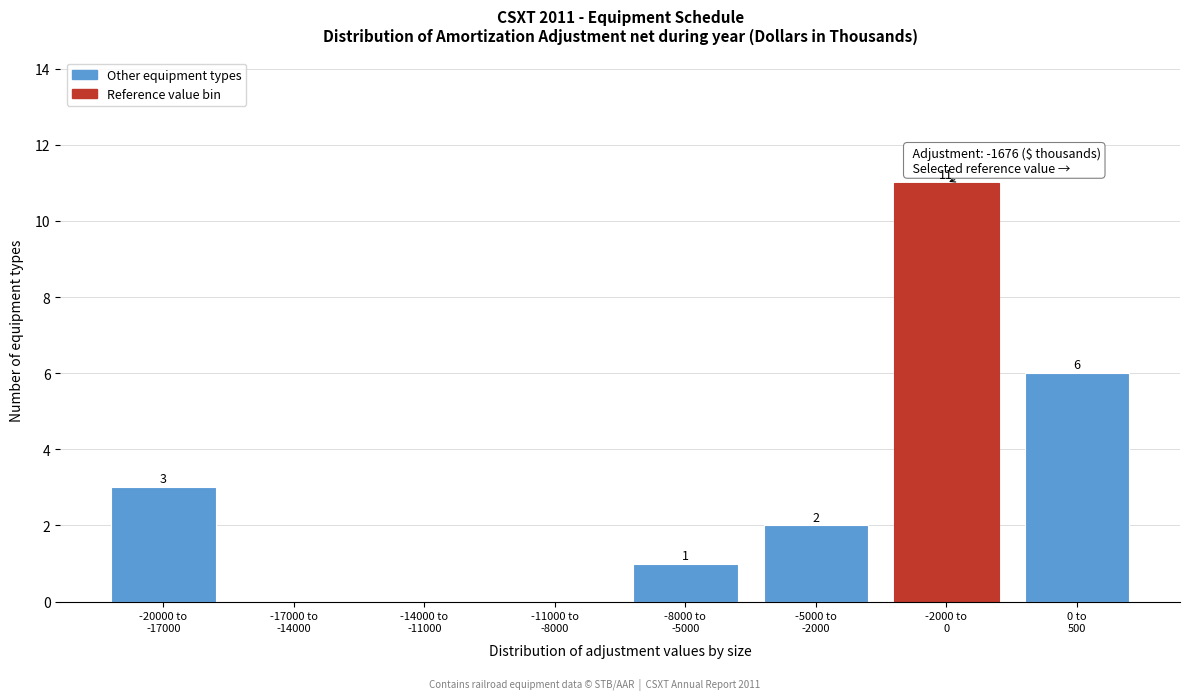

What is the maximum value shown in the chart?

11